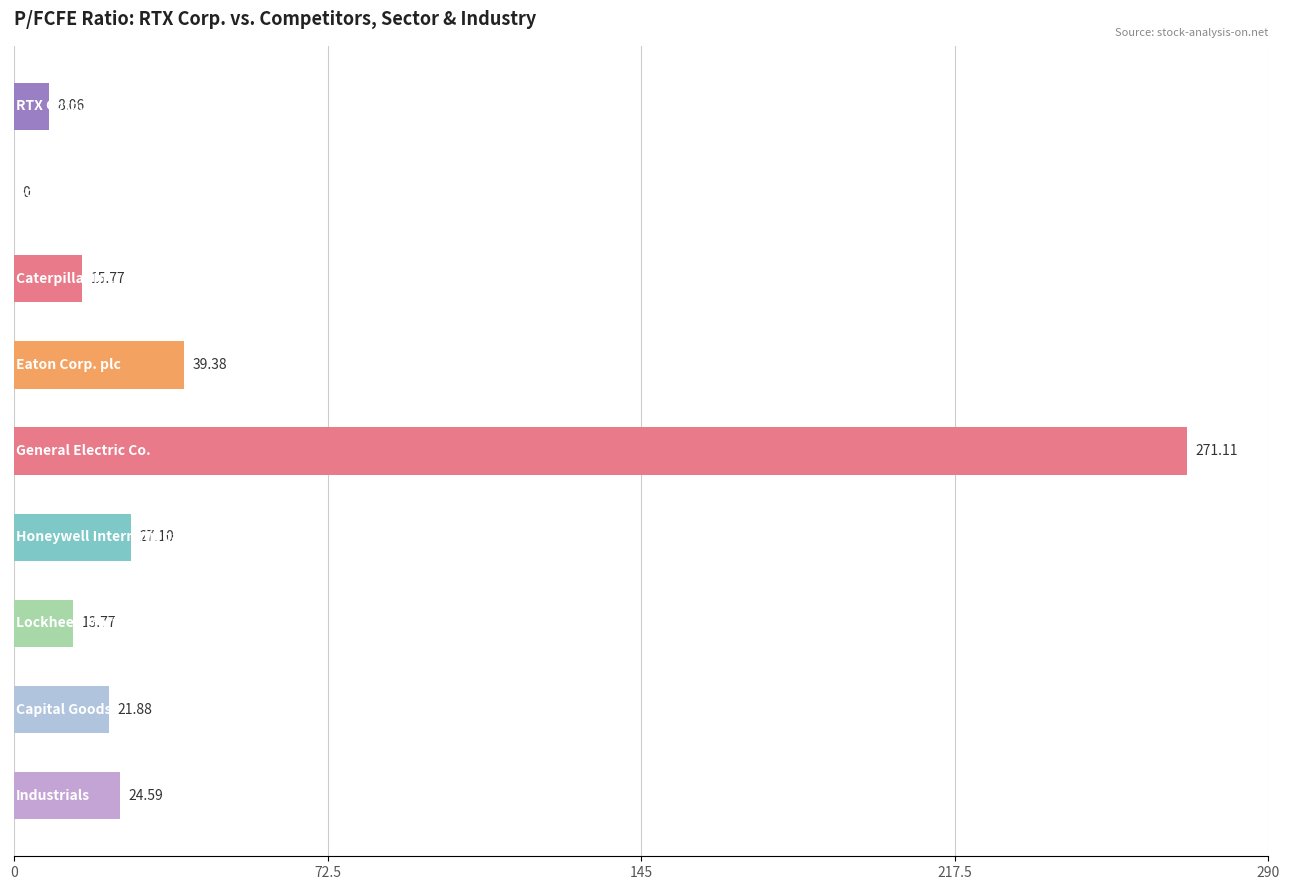

What is the sum of all values?

421.7